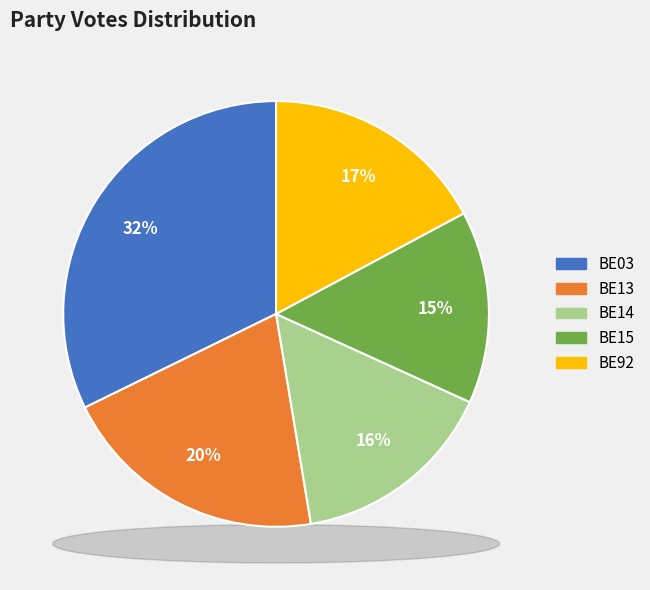

Combined, do BE14 and BE92 account for over 50%?

No